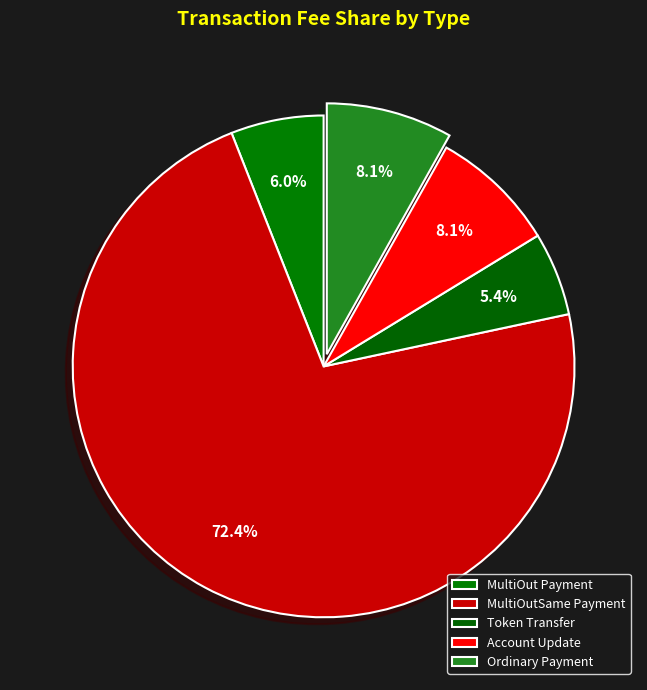

How many slices are in this pie chart?

5